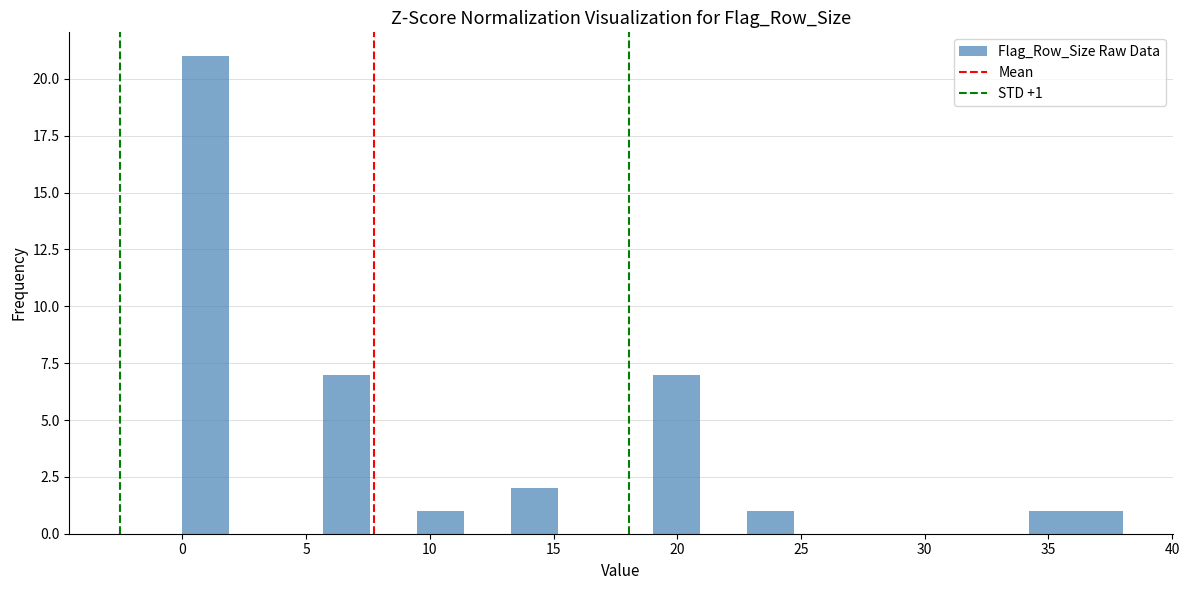

Around what value on the x-axis is the tallest bar? Give the approximate position of its centre, as read against the axis.

1.0